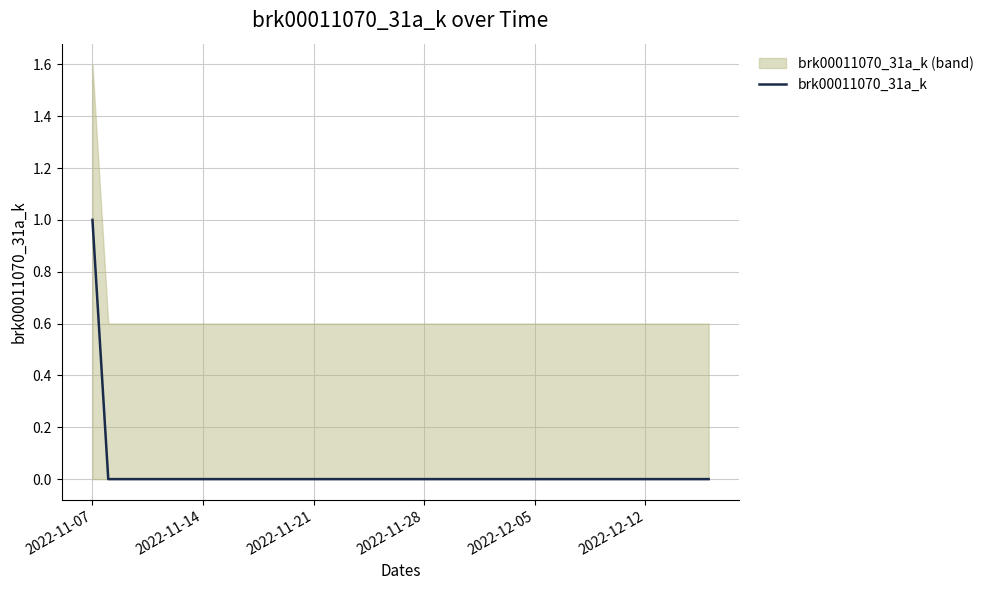

Count the values in the range 0 to 1.

40